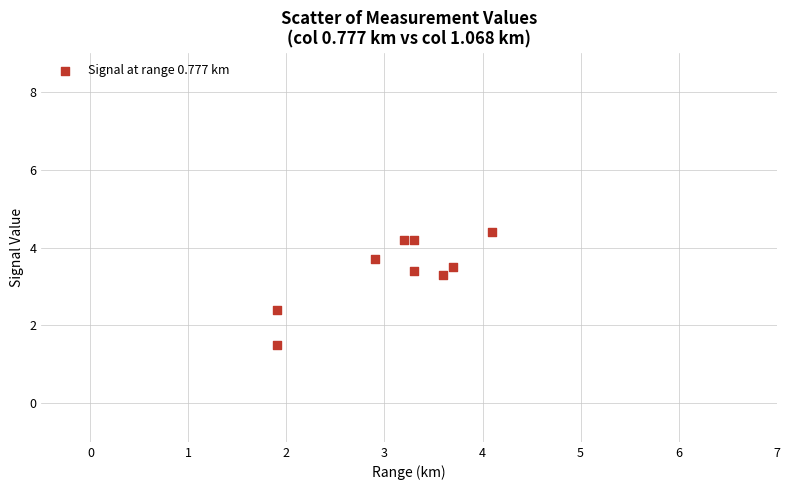

What Y value in the scatter plot is closest to 2?

2.4